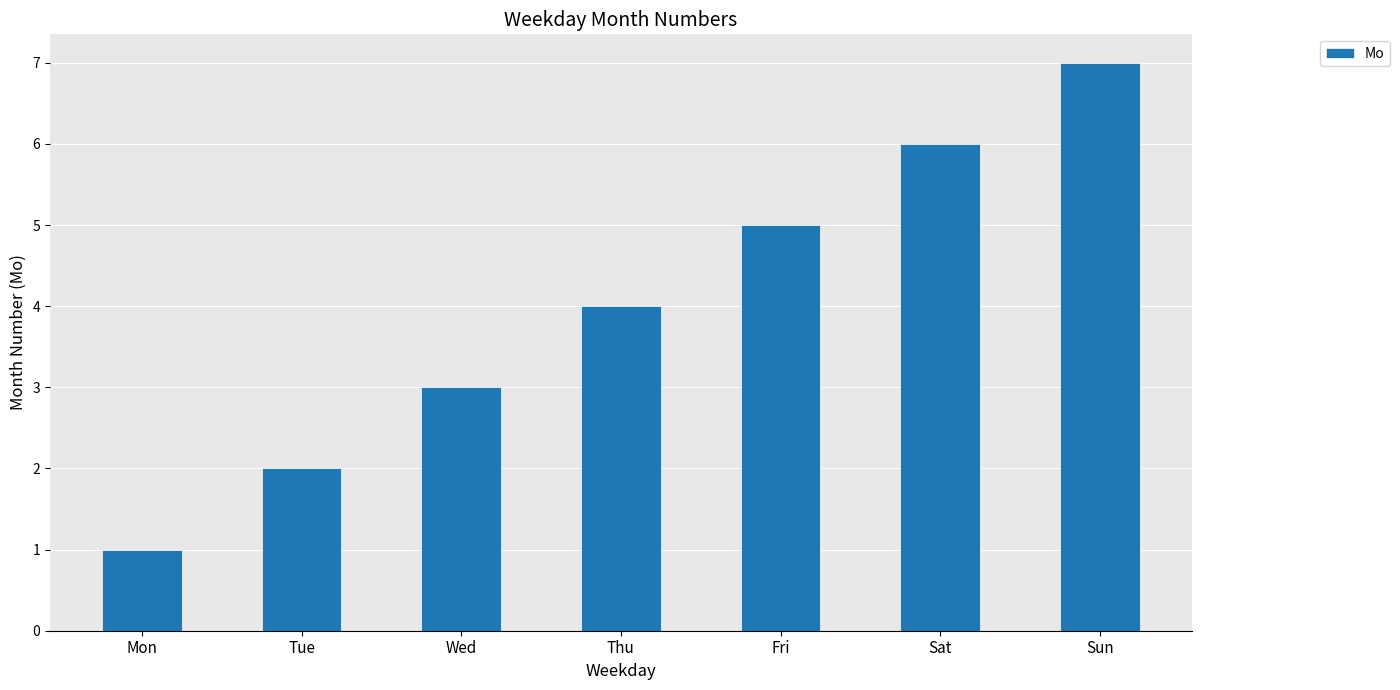

How many values are between 2 and 6?

5